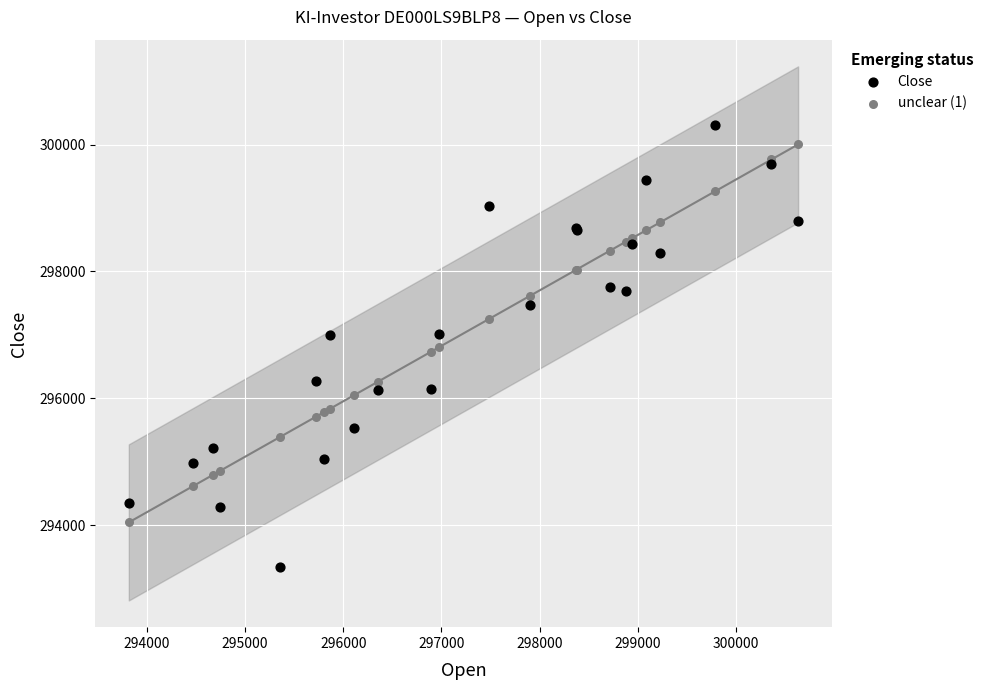

Which series has the widest spread of Y values?

Close